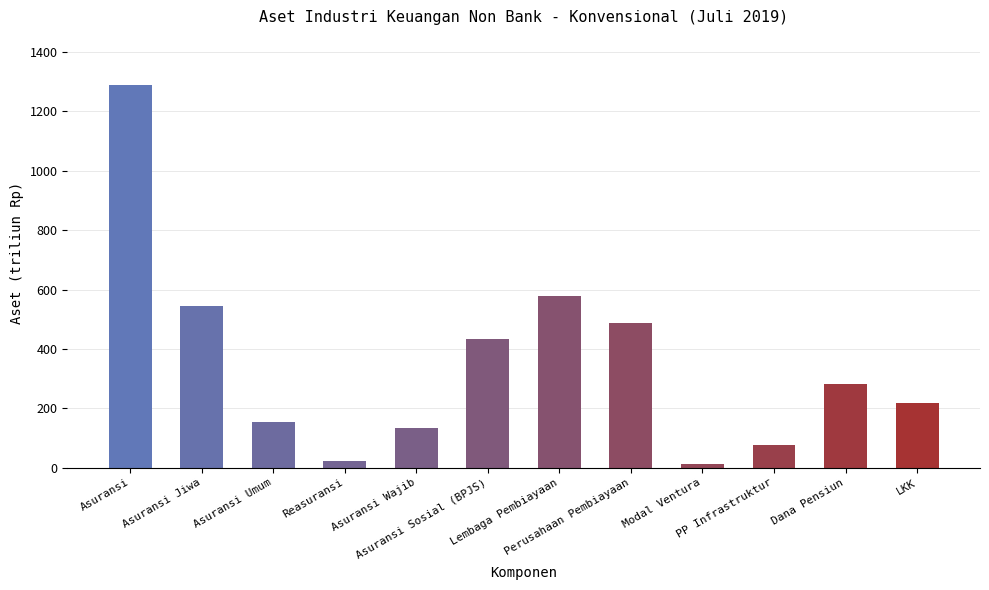

Reading right to left, transcribe all the data shown in this chart.

217.1	283.5	75.7	13.6	488.5	577.7	433.9	133.1	24.3	154.2	544.6	1290.1